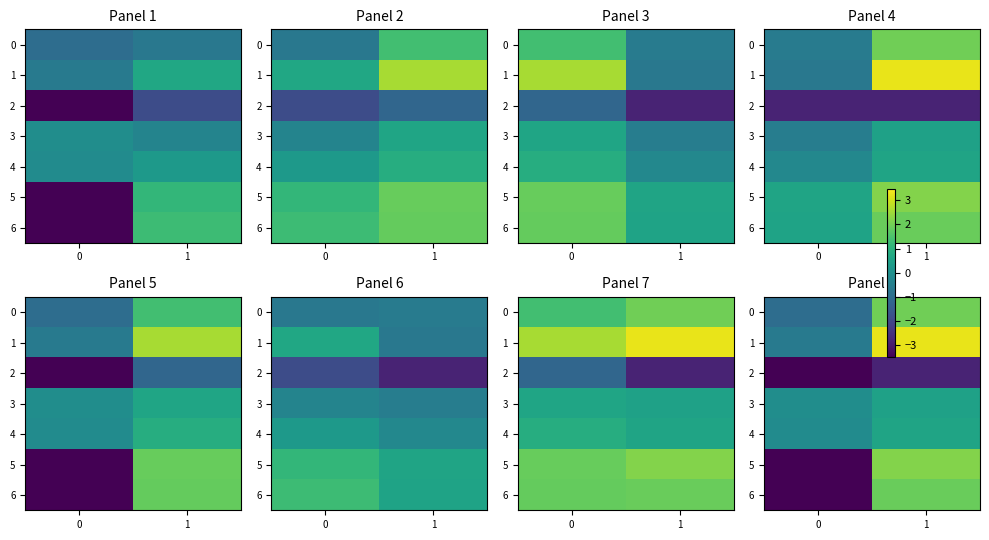

True or false: 3 has a value of -0.0 at 0.

False